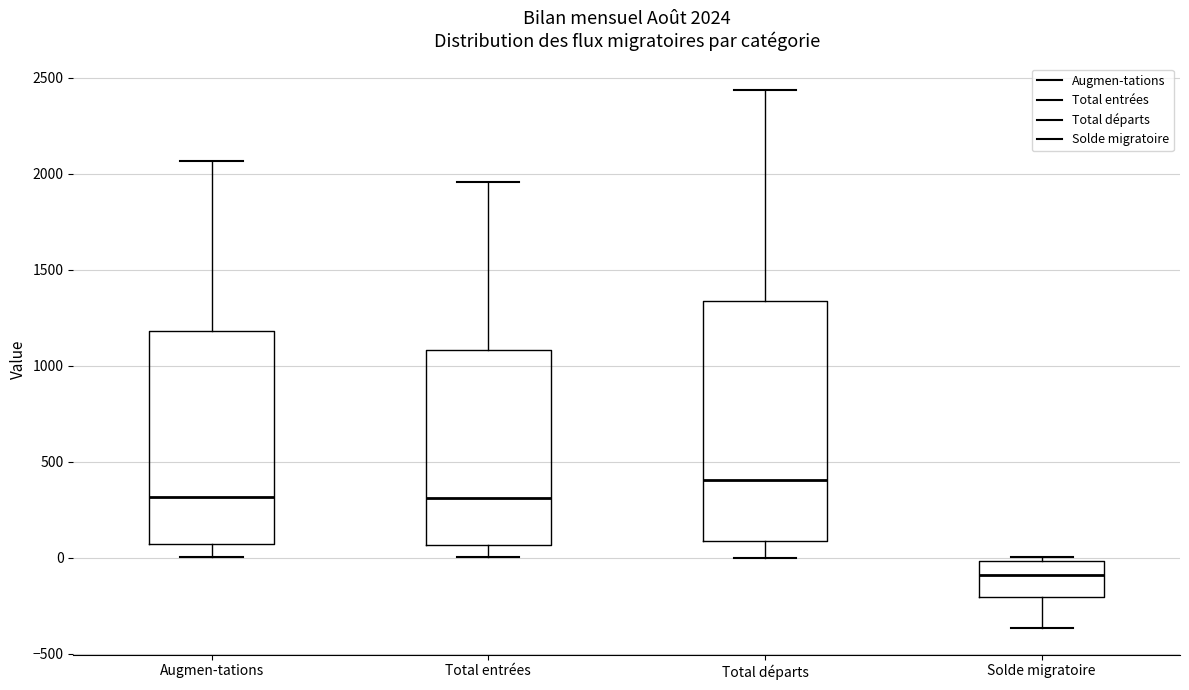

Which box has the highest median line?

Total départs